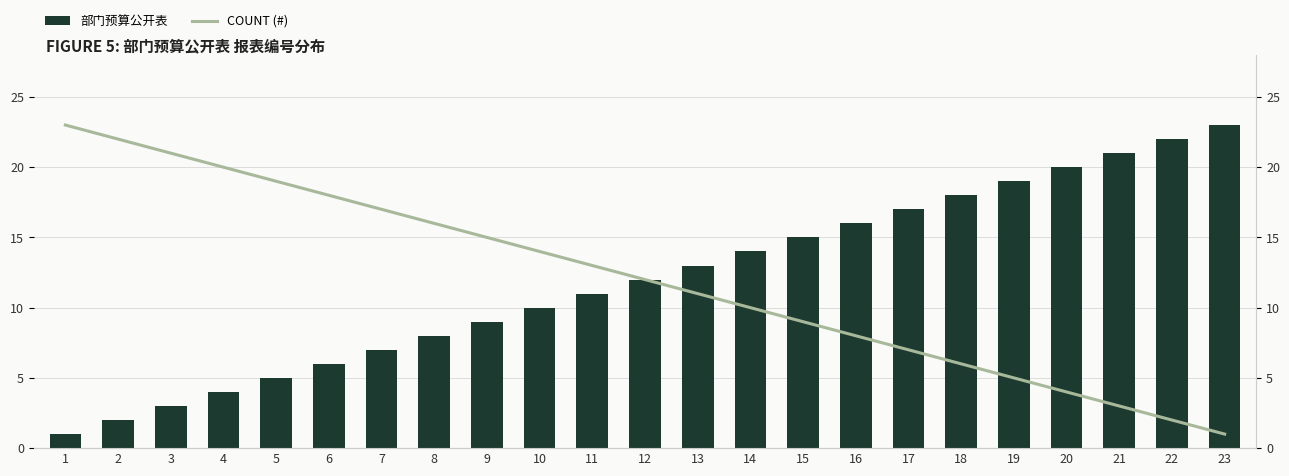

Which has a higher value, 9 or 6?

9